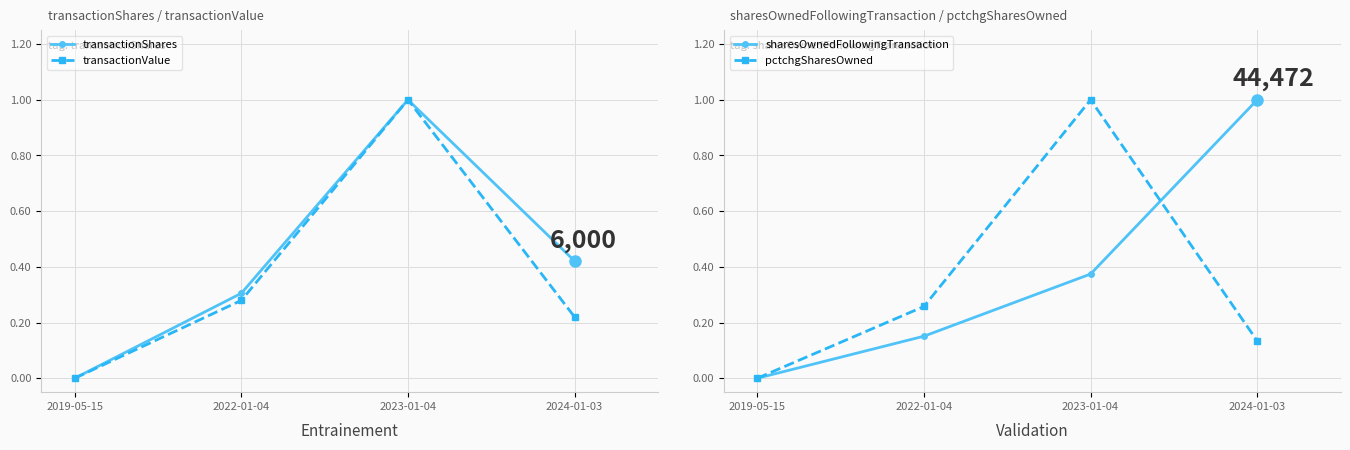

What is the difference between the second highest and second lowest values in the pctchgSharesOwned series?

0.1